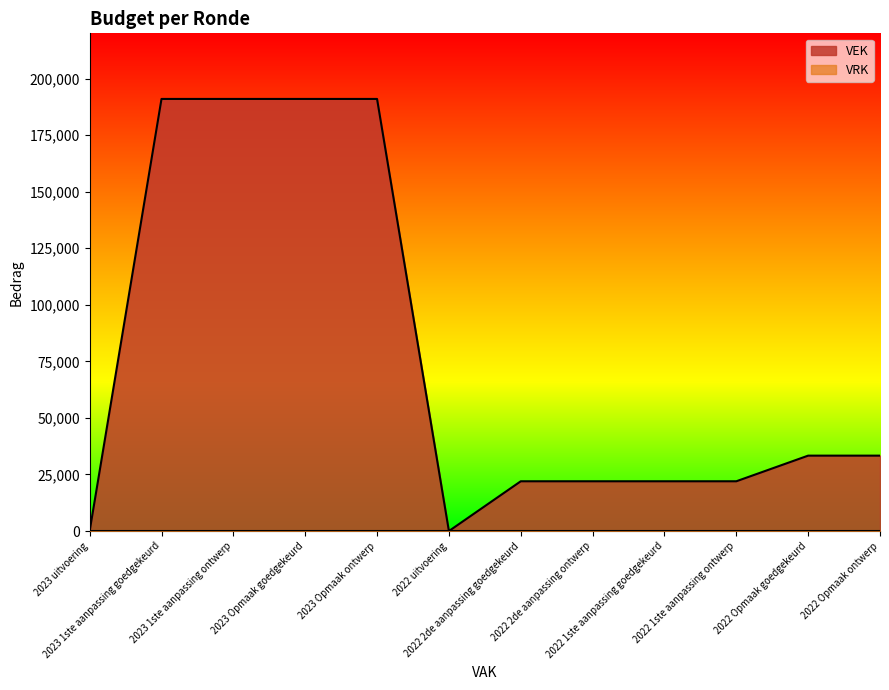

What is the average value?

76556